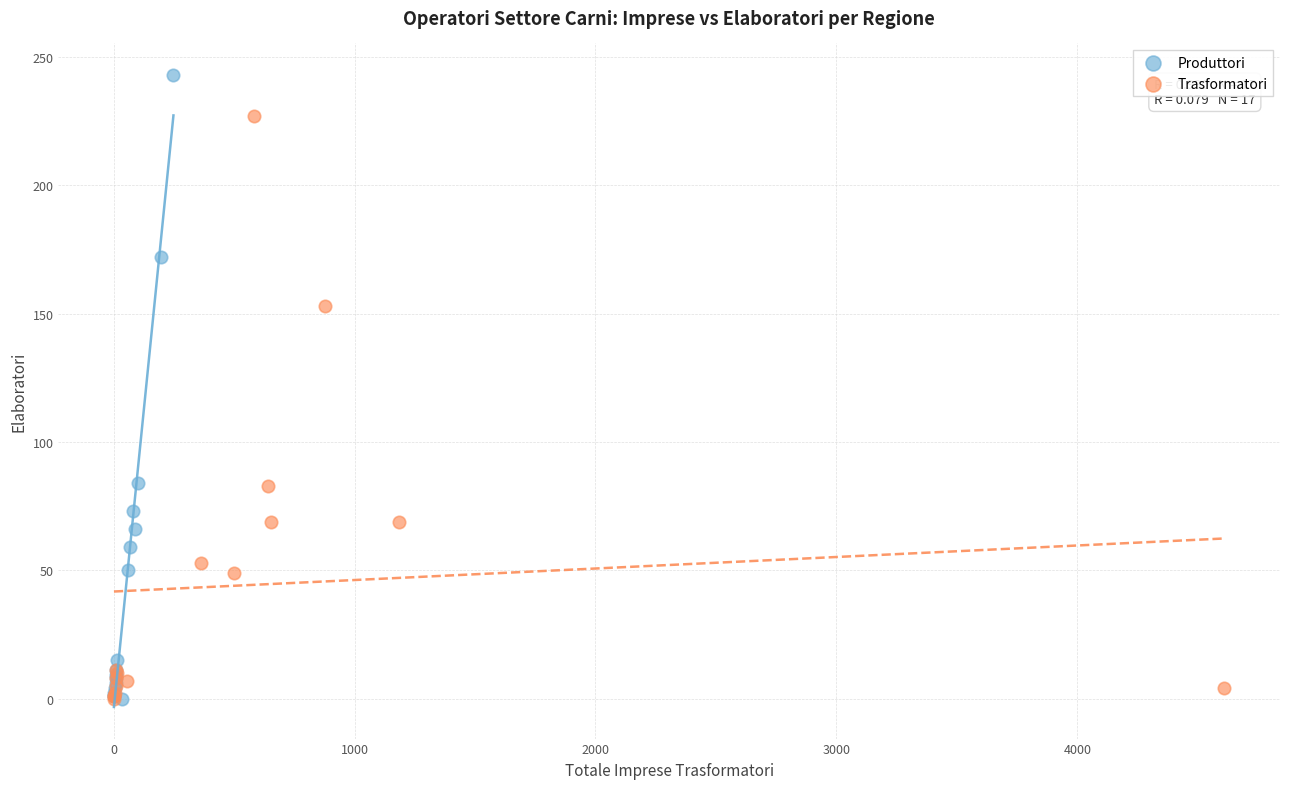

Which series has the widest spread of Y values?

Produttori